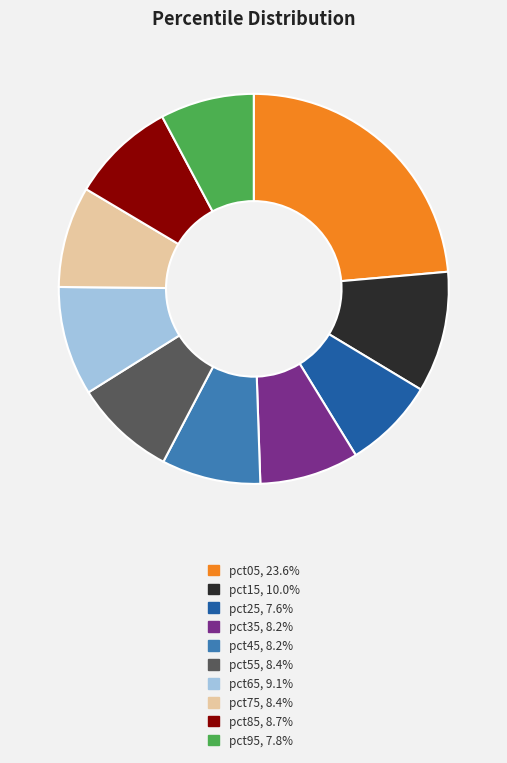

Does pct05, 23.6% represent more than half of the total?

No